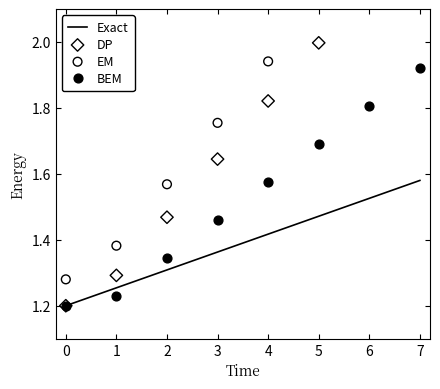

Which series has the largest total across all categories?

EM